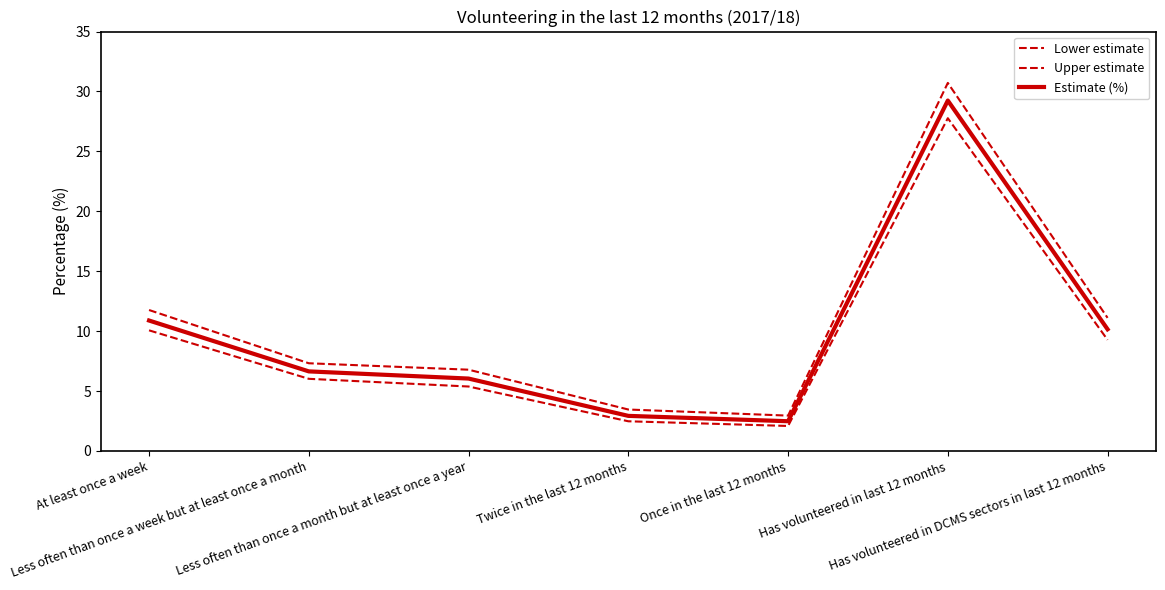

At which category does the chart reach its minimum across all series?

Once in the last 12 months